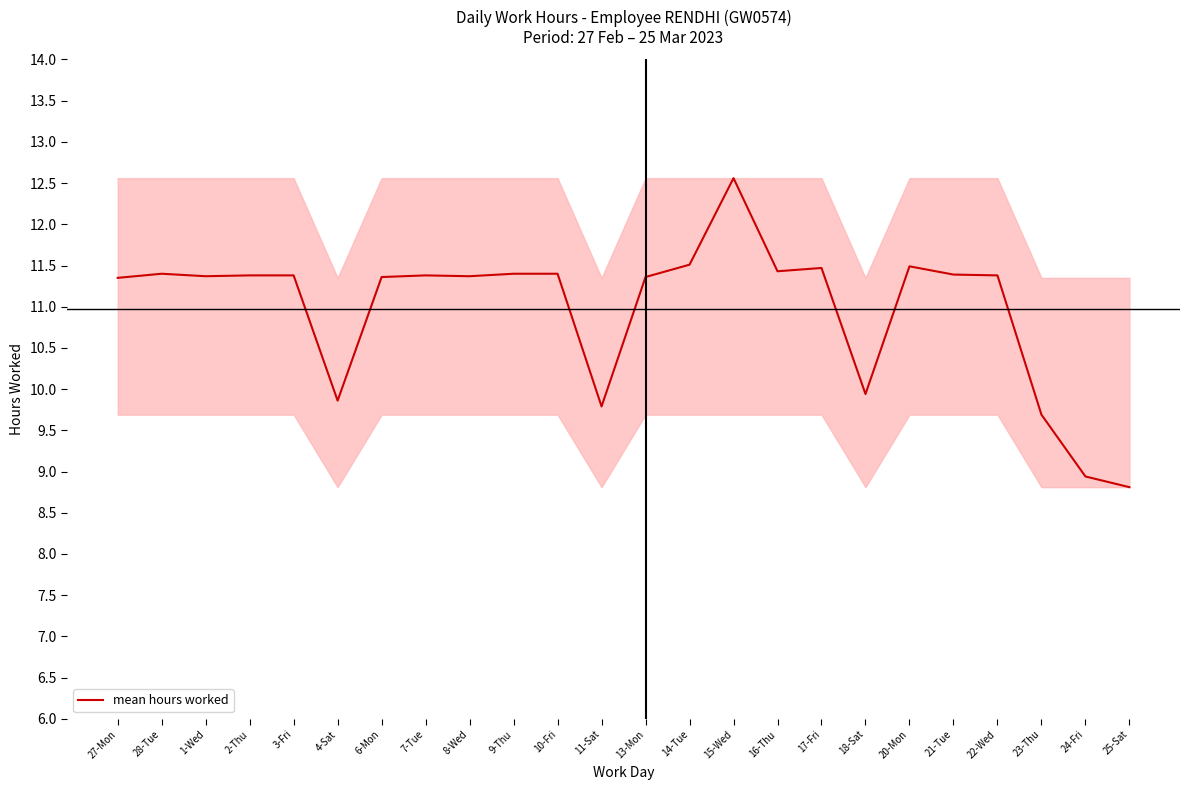

What position from the right is 25-Sat?

1